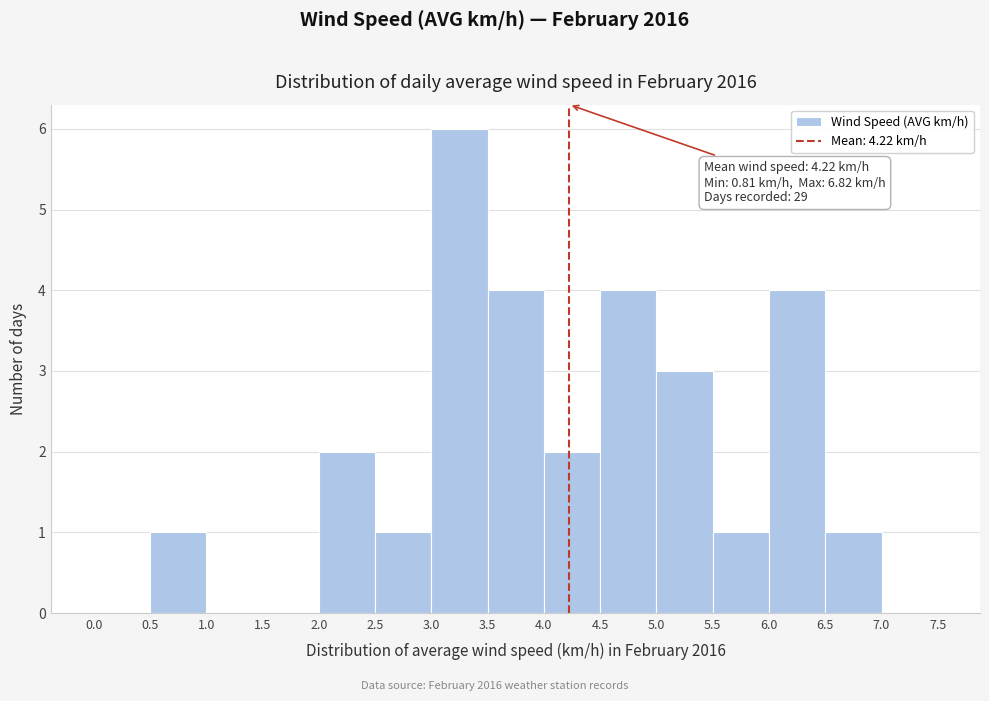

Which range on the x-axis has the tallest bar?

3.0 to 3.5